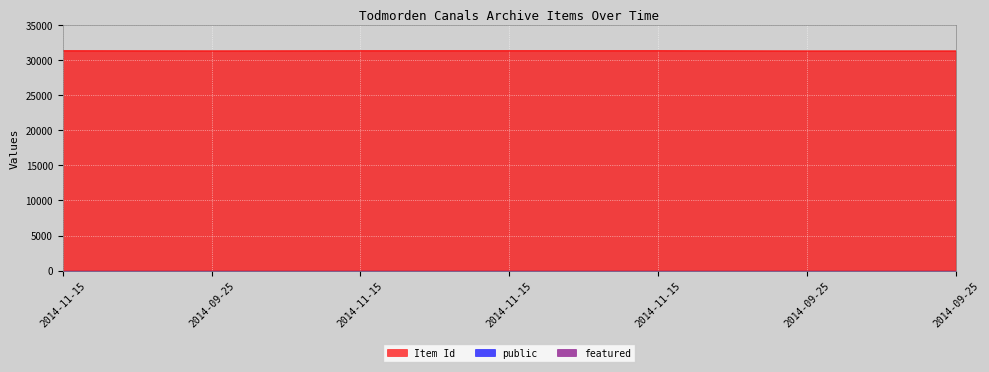

Reading right to left, transcribe all the data shown in this chart.

Item Id: 2014-09-25T10:25=31305	2014-09-25T10:24:47=31304	2014-11-15T18:09:08=31332	2014-11-15T18:08:59=31331	2014-11-15T17:28:37=31329	2014-09-25T10:27:43=31311	2014-11-15T17:43:50=31330
public: 2014-09-25T10:25=1	2014-09-25T10:24:47=1	2014-11-15T18:09:08=1	2014-11-15T18:08:59=1	2014-11-15T17:28:37=1	2014-09-25T10:27:43=1	2014-11-15T17:43:50=1
featured: 2014-09-25T10:25=0	2014-09-25T10:24:47=0	2014-11-15T18:09:08=0	2014-11-15T18:08:59=0	2014-11-15T17:28:37=0	2014-09-25T10:27:43=0	2014-11-15T17:43:50=0